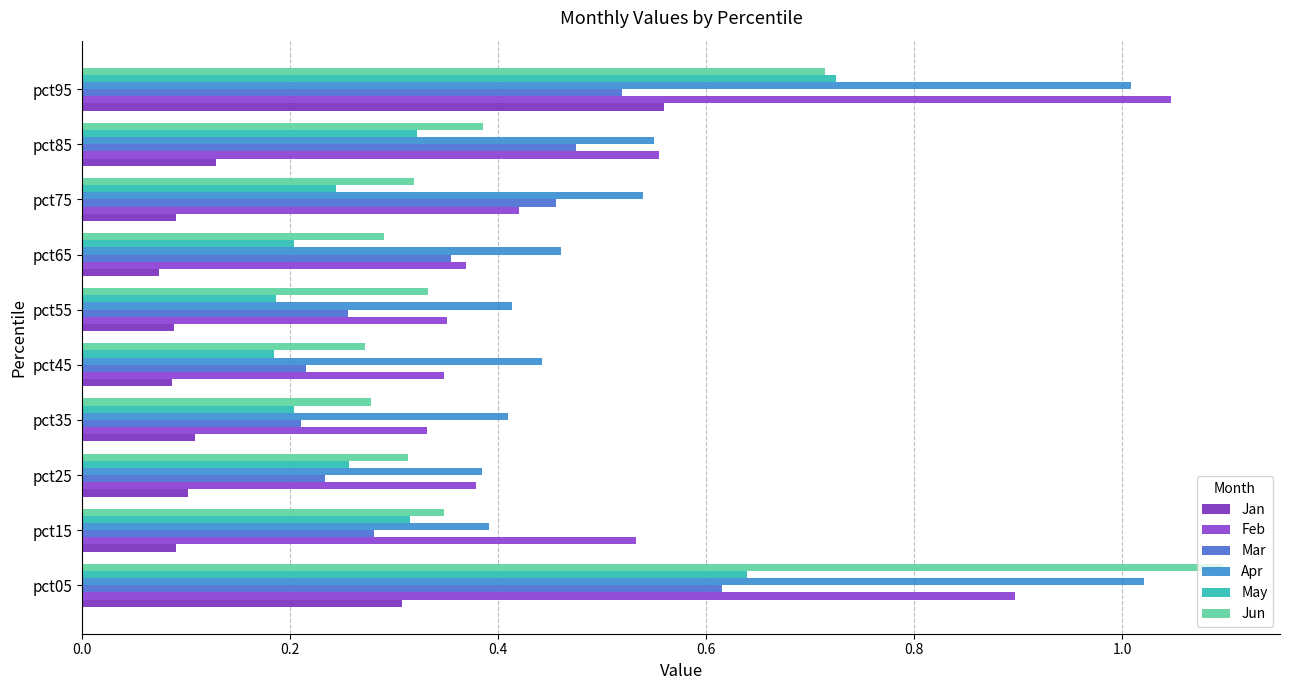

How many categories are shown in the chart?

10